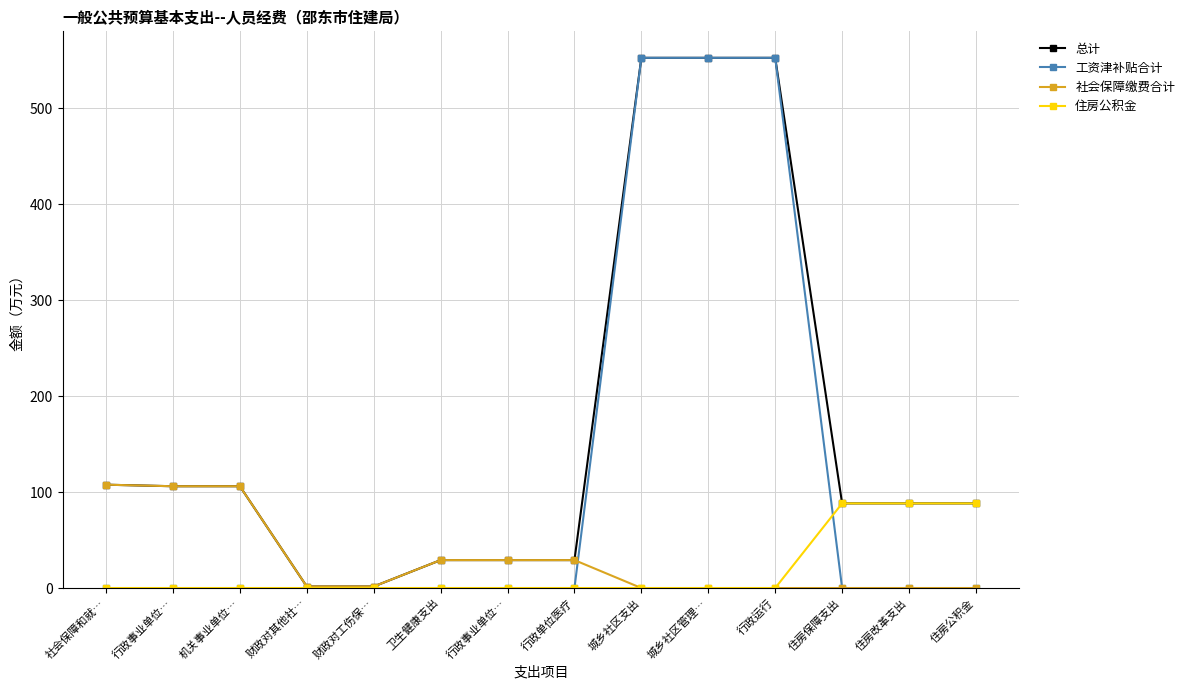

What is the average value of the 住房公积金 series?

18.9